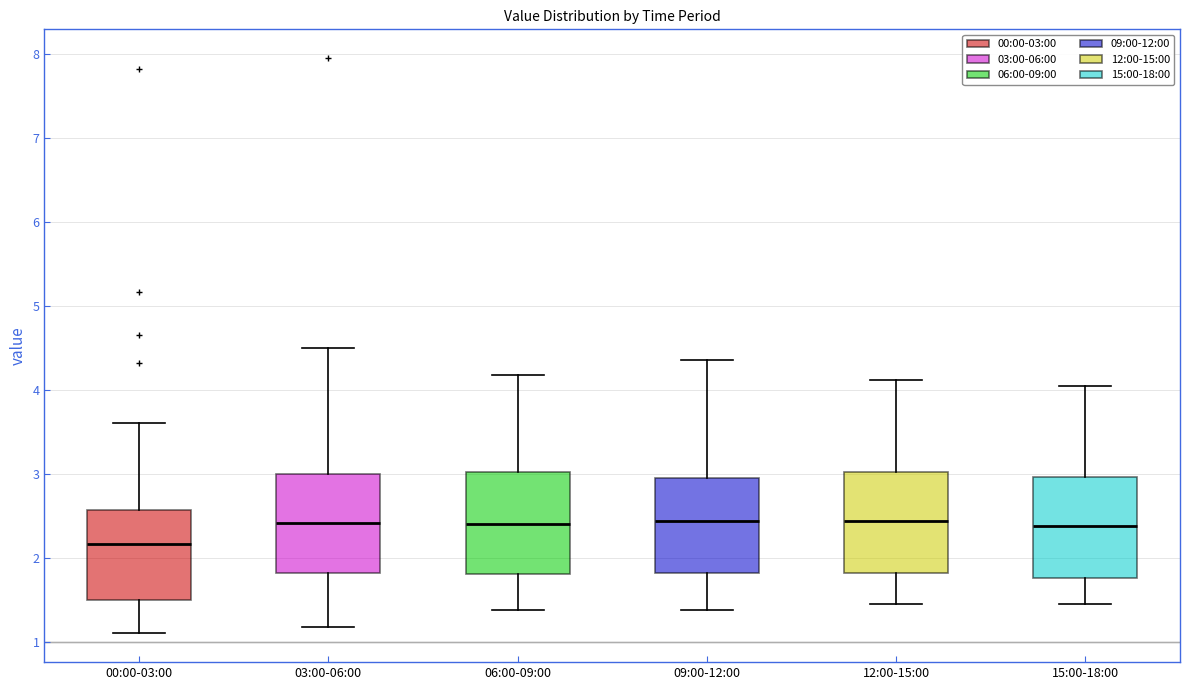

Where is the lower edge of the box for 03:00-06:00 on the y-axis? The values are not printed on the chart, so give them approximately, as read against the axis.

1.8